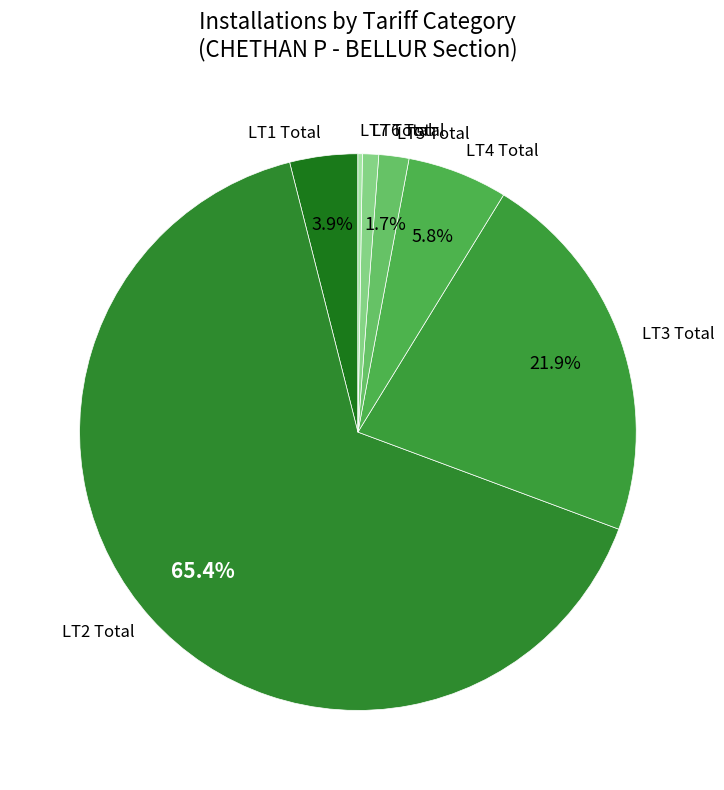

To the nearest percent, what is the combined percentage of LT3 Total and LT6 Total?

23%